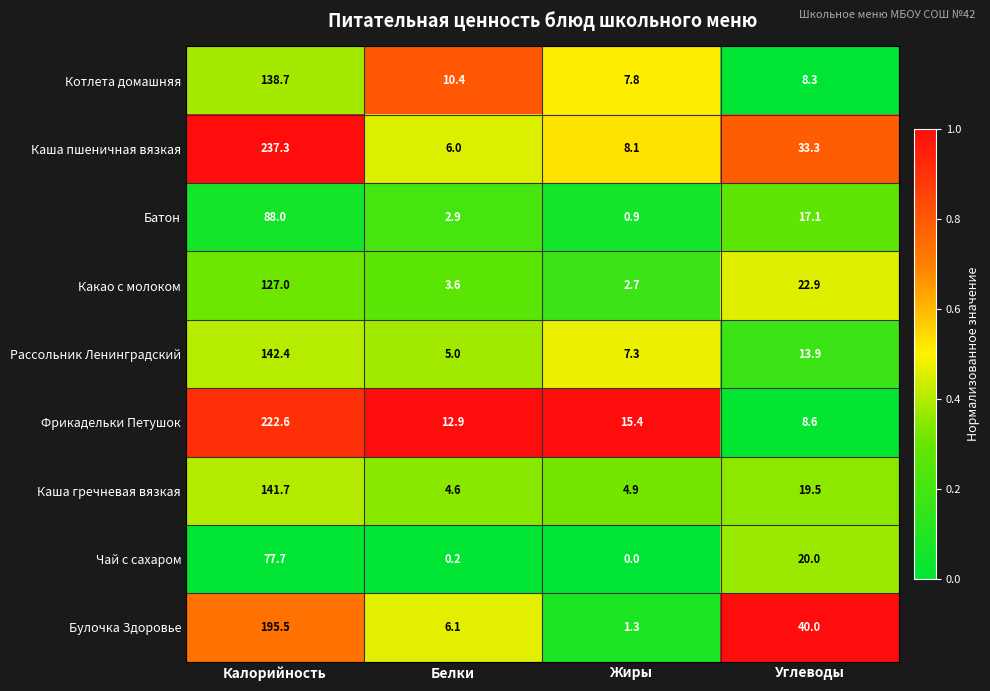

What is the sum of the Булочка Здоровье values at Калорийность and Углеводы?

235.5